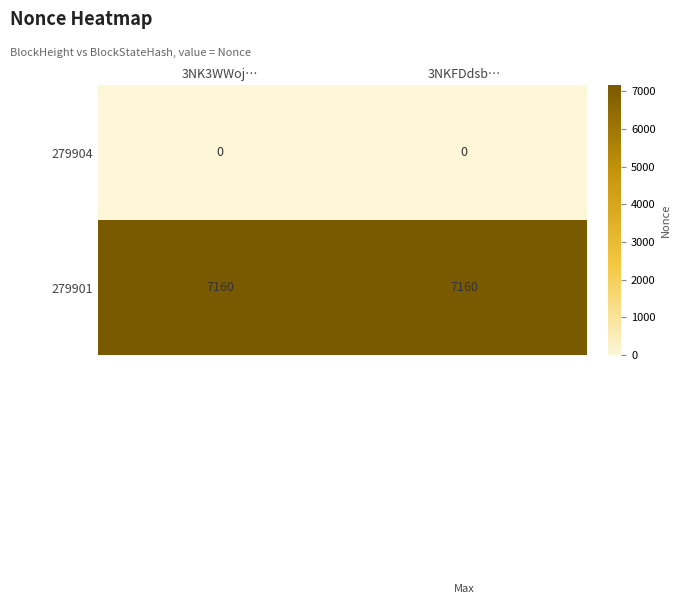

Reading left to right, what are all the values shown in this chart?

279904: 3NK3WWoj…=0	3NKFDdsb…=0
279901: 3NK3WWoj…=7160	3NKFDdsb…=7160